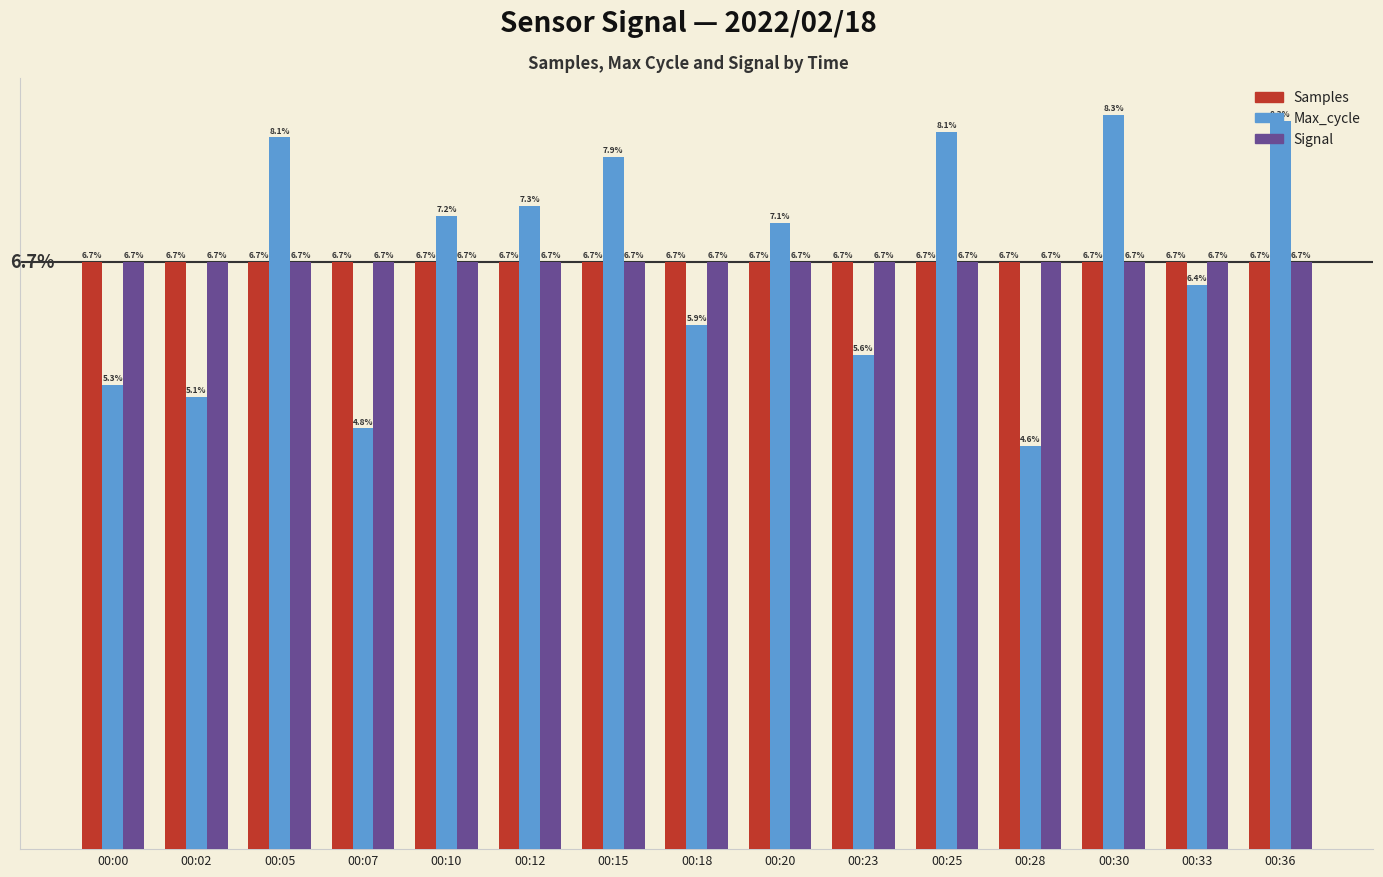

At which label does Max_cycle first exceed 7?

00:05